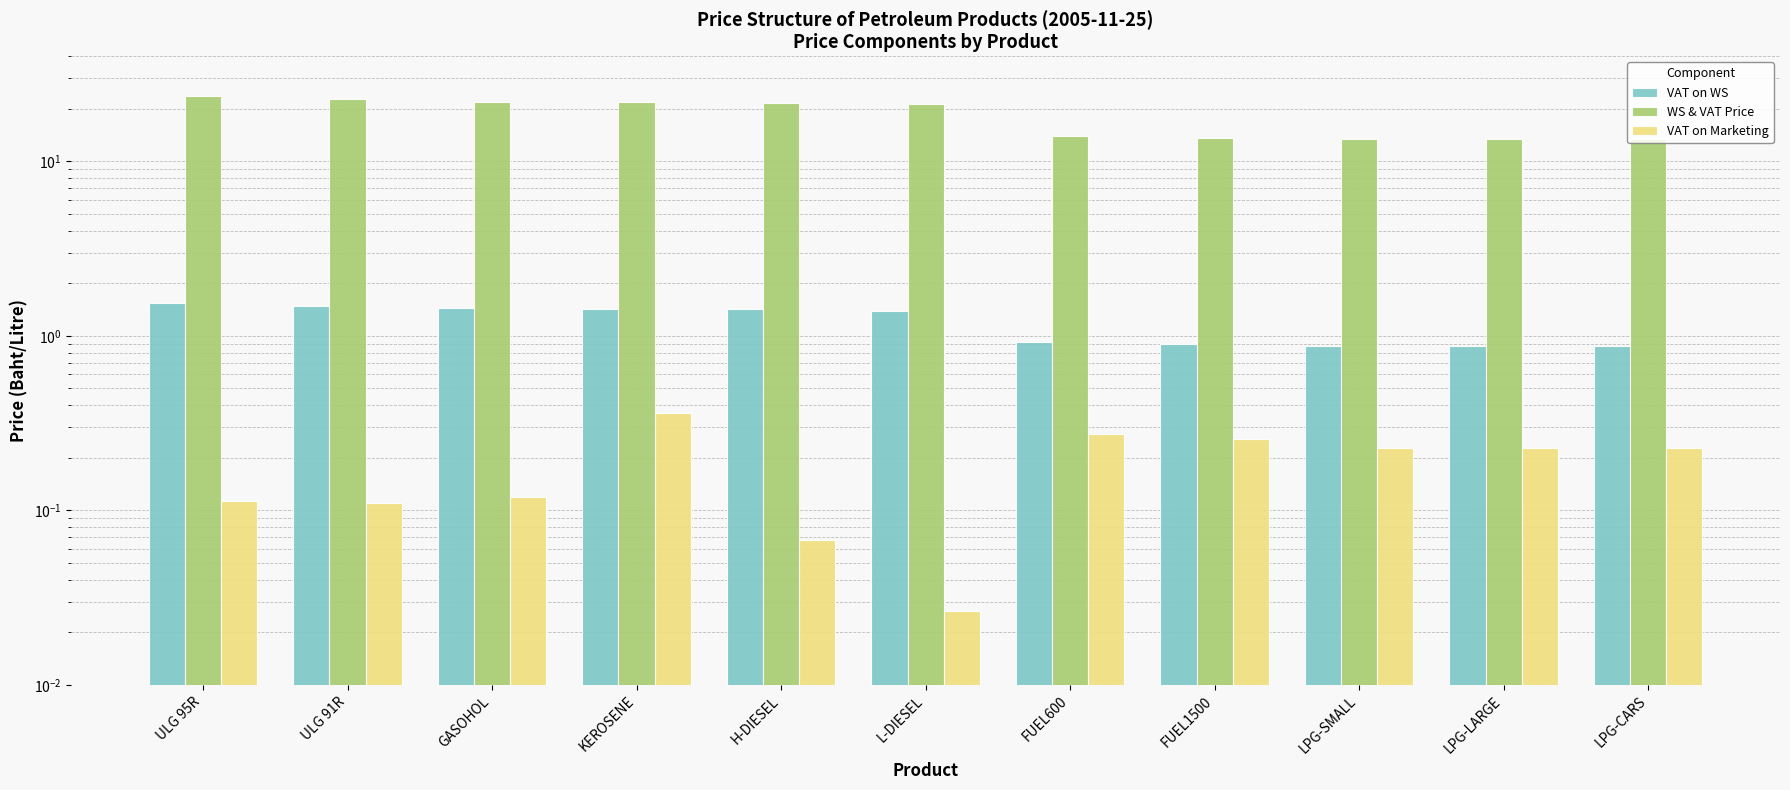

At how many categories does at least one series exceed 18?

6